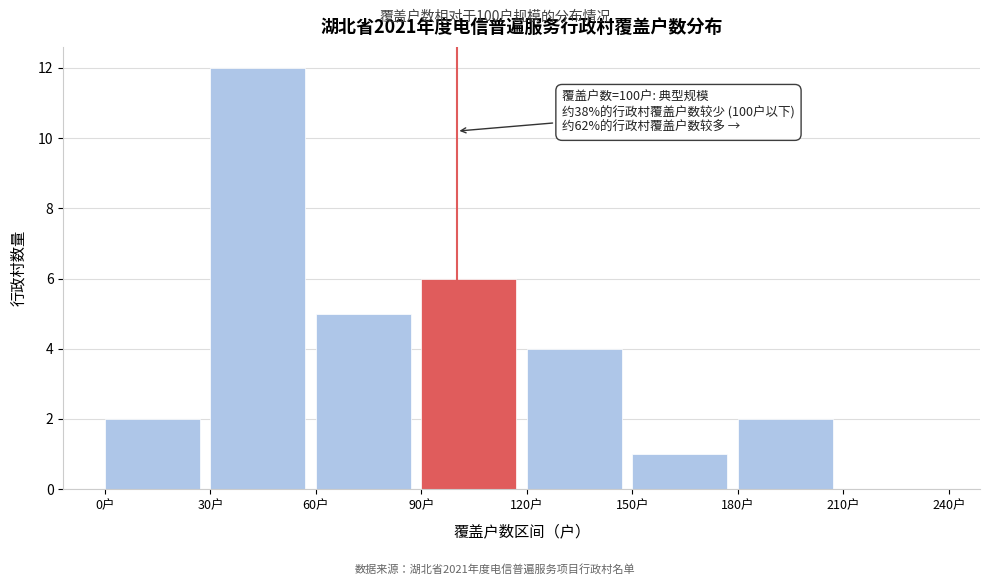

Which range on the x-axis has the tallest bar?

30 to 60